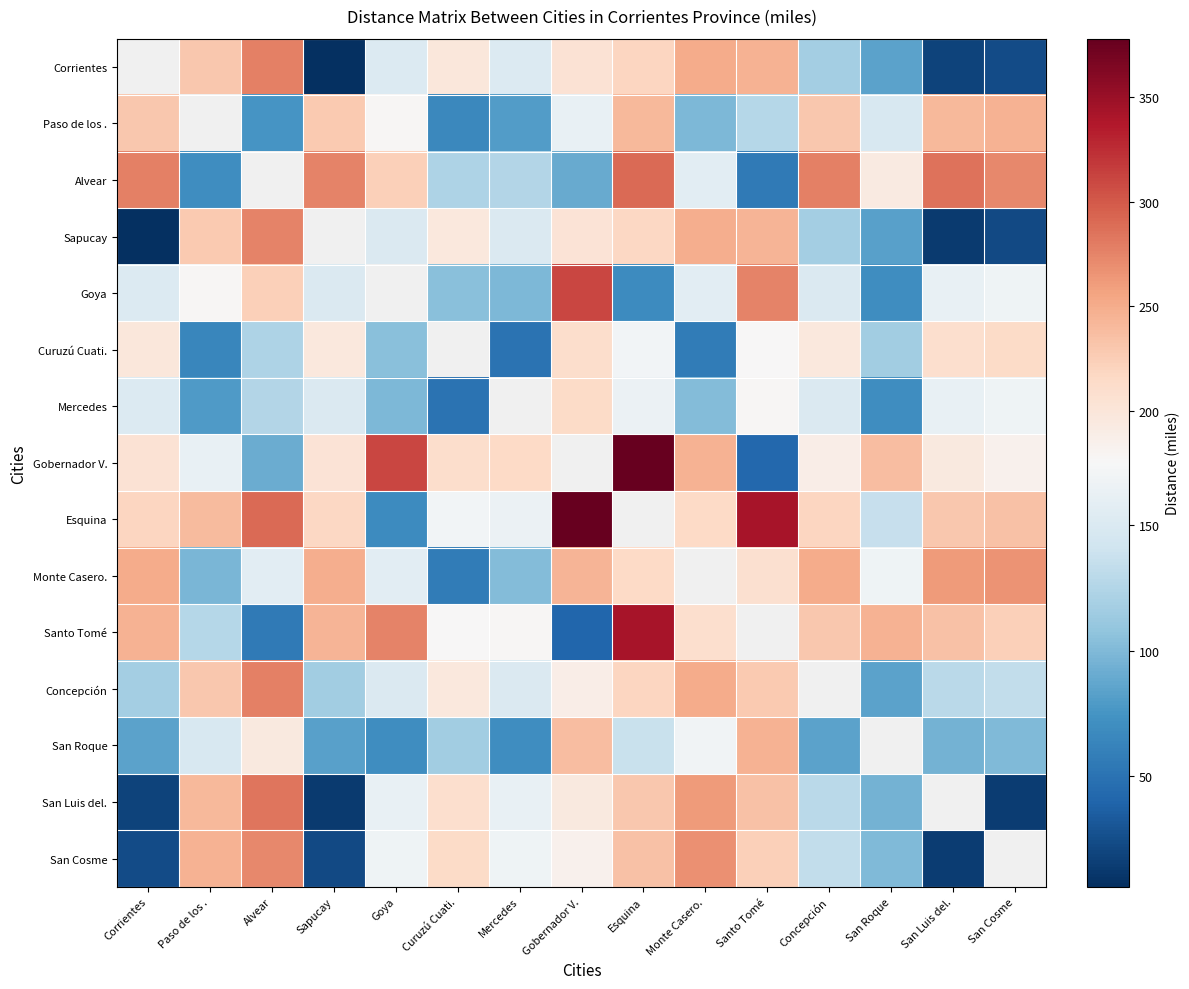

How many values in Paso de los . are above zero?

14